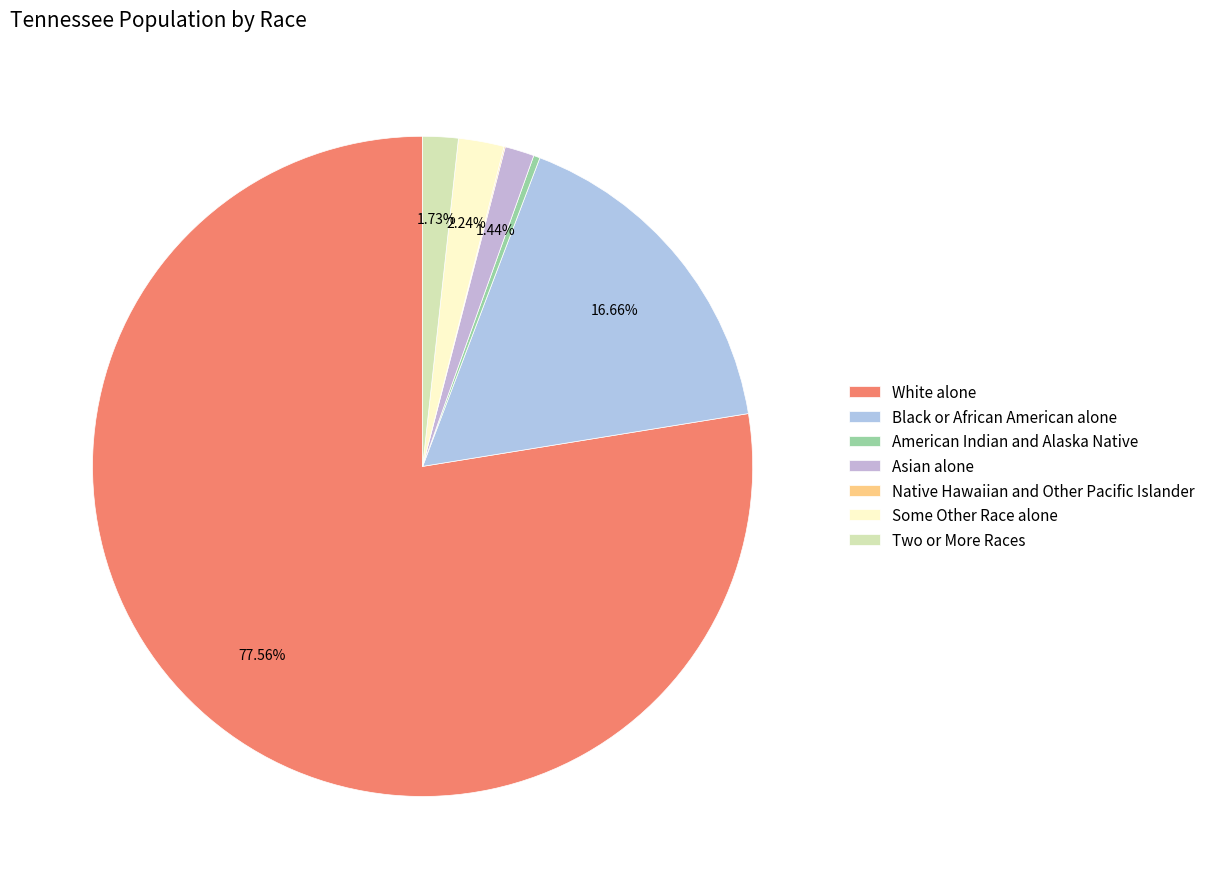

Which slice represents more than half of the pie?

White alone